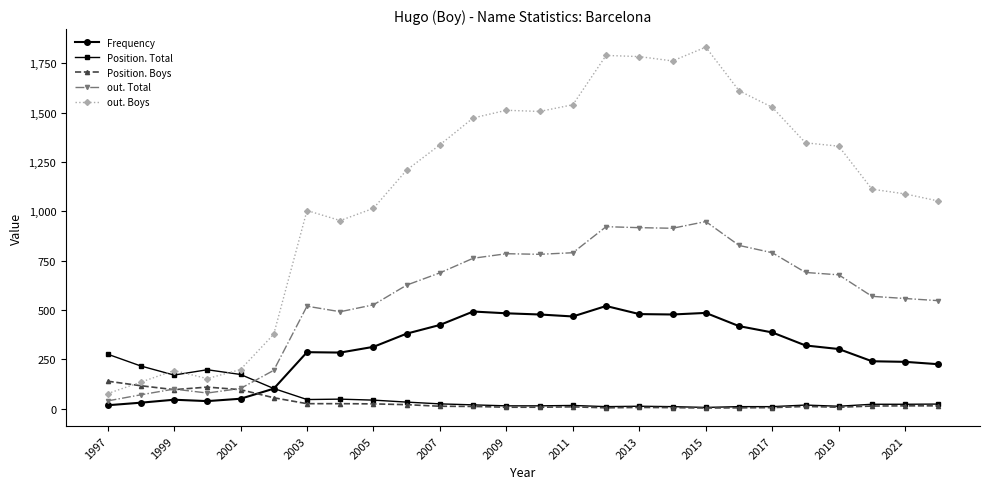

Which series has the largest range (max minus min)?

out. Boys